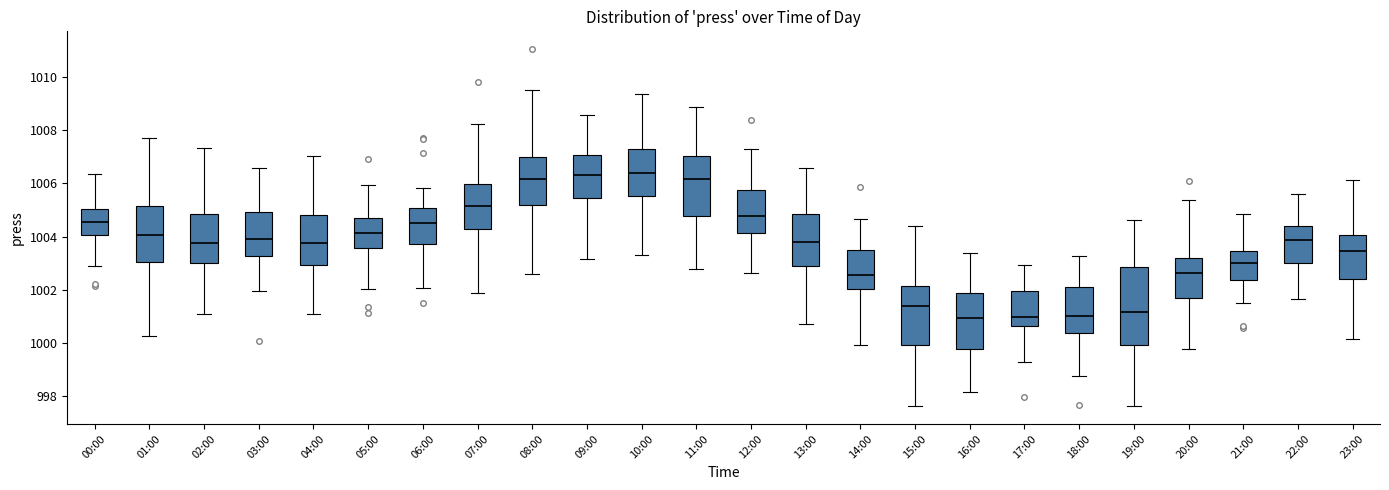

Reading left to right, transcribe this box plot: for each box, give where its median line is, the range the box spans, and where its two whiskers end, as read against the y-axis. The values are not printed on the chart, so give them approximately, as read against the axis.

00:00: median 1004.6, box 1004.0 to 1005.0, whiskers 1002.8 to 1006.4
01:00: median 1004.0, box 1003.0 to 1005.2, whiskers 1000.2 to 1007.8
02:00: median 1003.8, box 1003.0 to 1004.8, whiskers 1001.0 to 1007.4
03:00: median 1004.0, box 1003.2 to 1005.0, whiskers 1002.0 to 1006.6
04:00: median 1003.8, box 1003.0 to 1004.8, whiskers 1001.0 to 1007.0
05:00: median 1004.2, box 1003.6 to 1004.6, whiskers 1002.0 to 1006.0
06:00: median 1004.6, box 1003.8 to 1005.0, whiskers 1002.0 to 1005.8
07:00: median 1005.2, box 1004.2 to 1006.0, whiskers 1001.8 to 1008.2
08:00: median 1006.2, box 1005.2 to 1007.0, whiskers 1002.6 to 1009.6
09:00: median 1006.4, box 1005.4 to 1007.0, whiskers 1003.2 to 1008.6
10:00: median 1006.4, box 1005.6 to 1007.2, whiskers 1003.2 to 1009.4
11:00: median 1006.2, box 1004.8 to 1007.0, whiskers 1002.8 to 1008.8
12:00: median 1004.8, box 1004.2 to 1005.8, whiskers 1002.6 to 1007.4
13:00: median 1003.8, box 1003.0 to 1004.8, whiskers 1000.8 to 1006.6
14:00: median 1002.6, box 1002.0 to 1003.6, whiskers 1000.0 to 1004.6
15:00: median 1001.4, box 1000.0 to 1002.2, whiskers 997.6 to 1004.4
16:00: median 1001.0, box 999.8 to 1001.8, whiskers 998.2 to 1003.4
17:00: median 1001.0, box 1000.6 to 1002.0, whiskers 999.2 to 1003.0
18:00: median 1001.0, box 1000.4 to 1002.2, whiskers 998.8 to 1003.2
19:00: median 1001.2, box 1000.0 to 1002.8, whiskers 997.6 to 1004.6
20:00: median 1002.6, box 1001.6 to 1003.2, whiskers 999.8 to 1005.4
21:00: median 1003.0, box 1002.4 to 1003.4, whiskers 1001.6 to 1004.8
22:00: median 1003.8, box 1003.0 to 1004.4, whiskers 1001.6 to 1005.6
23:00: median 1003.4, box 1002.4 to 1004.0, whiskers 1000.2 to 1006.2